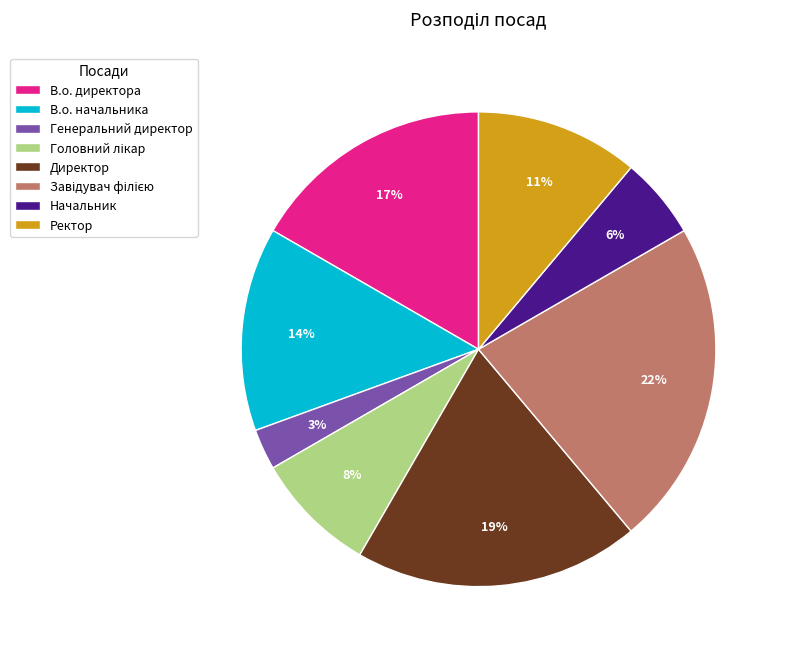

To the nearest percent, what portion does Директор represent?

19%